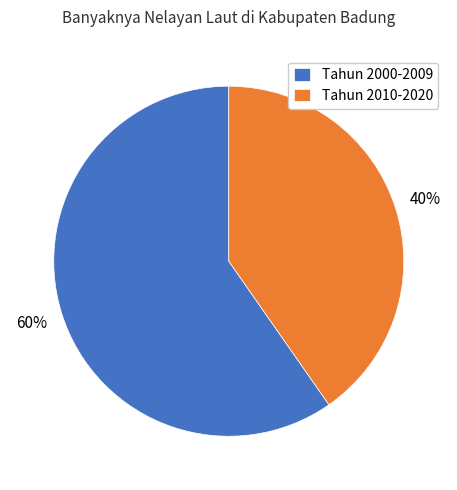

Which has a higher value, Tahun 2010-2020 or Tahun 2000-2009?

Tahun 2000-2009